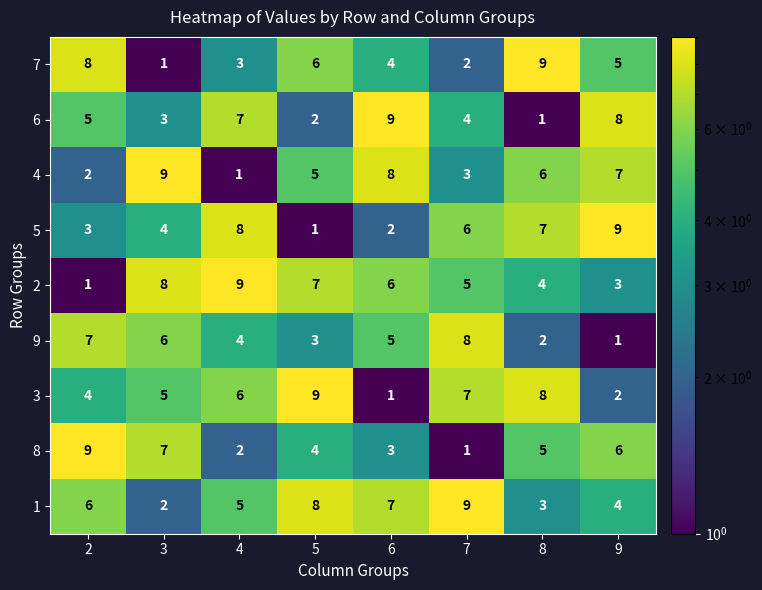

Which series has the largest total across all categories?

1